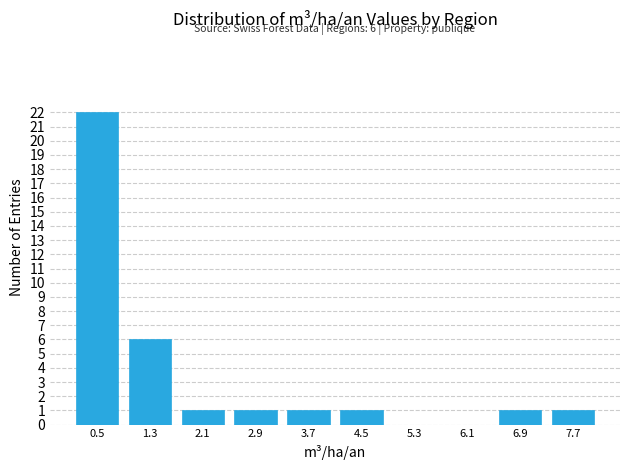

Over which range of the x-axis is the bar tallest?

0.1 to 0.9